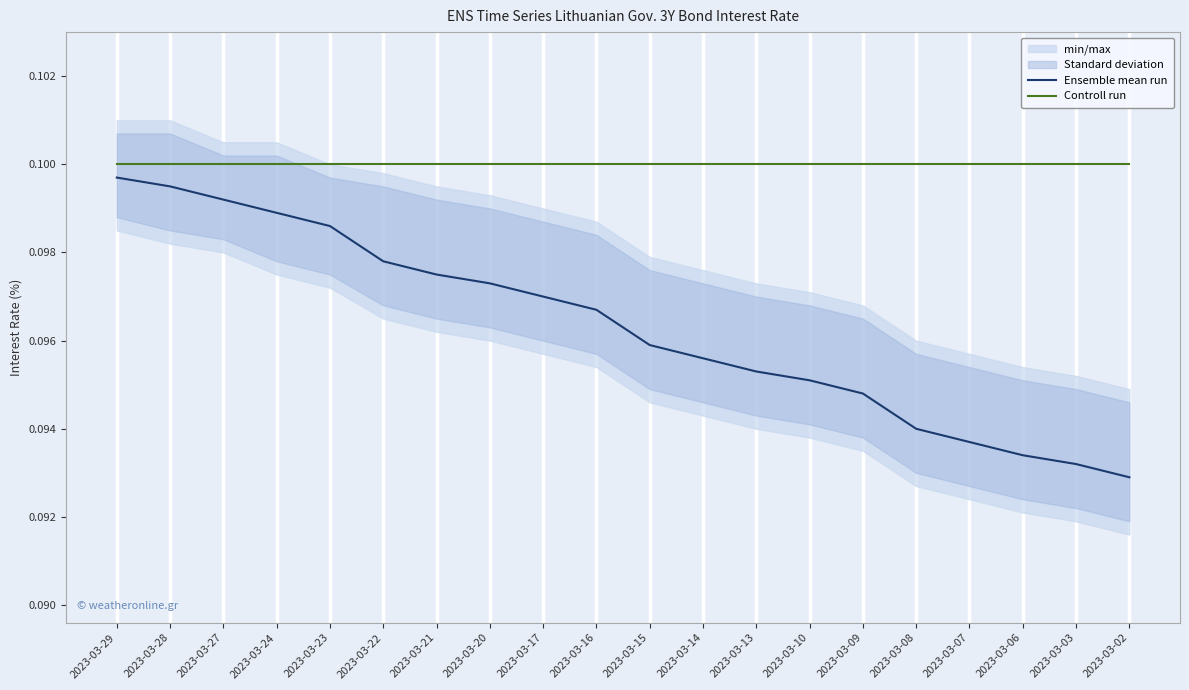

Reading left to right, transcribe all the data shown in this chart.

Ensemble mean run: 0.1	0.1	0.1	0.1	0.1	0.1	0.1	0.1	0.1	0.1	0.1	0.1	0.1	0.1	0.1	0.1	0.1	0.1	0.1	0.1
Controll run: 0.1	0.1	0.1	0.1	0.1	0.1	0.1	0.1	0.1	0.1	0.1	0.1	0.1	0.1	0.1	0.1	0.1	0.1	0.1	0.1